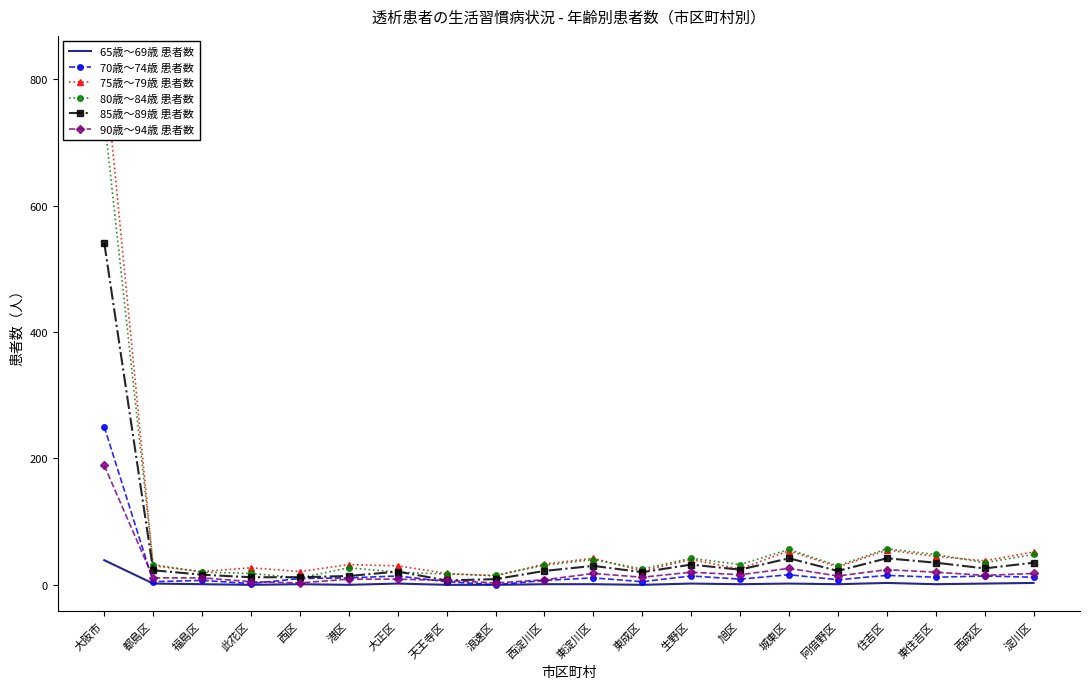

Count the number of data series in this chart.

6